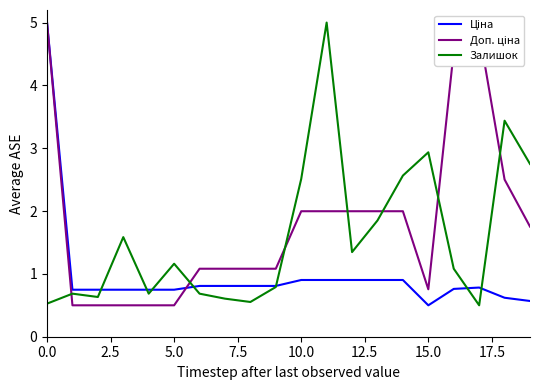

How many lines are shown in the chart?

3